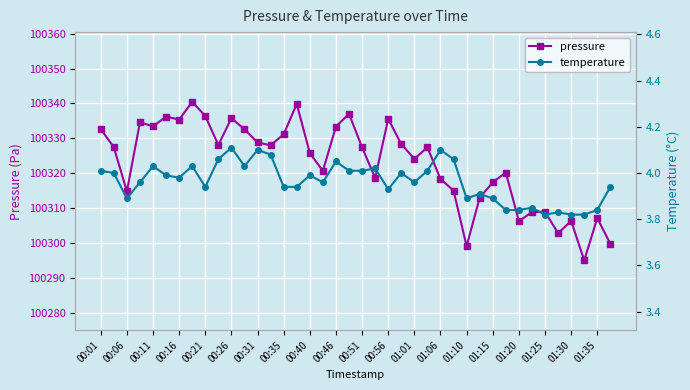

True or false: temperature and pressure cross at least once.

False